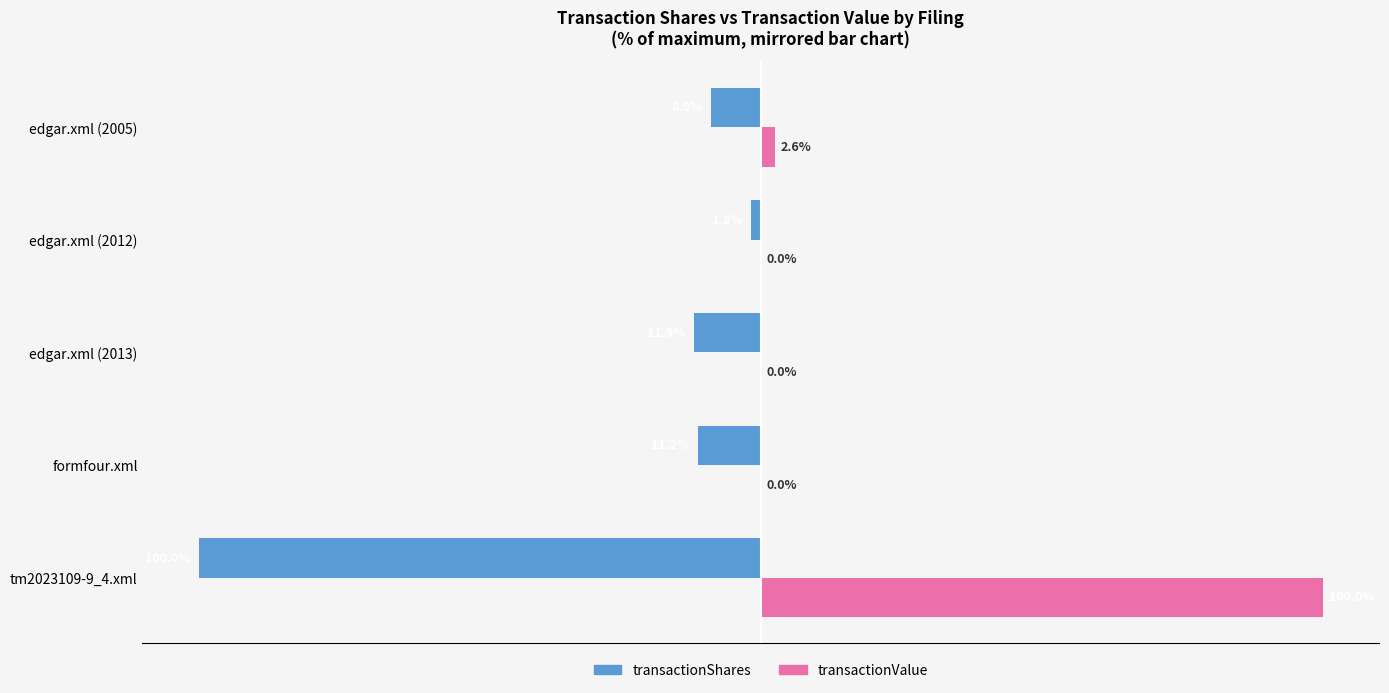

Where is transactionShares nearest to the value -50?

edgar.xml (2013)